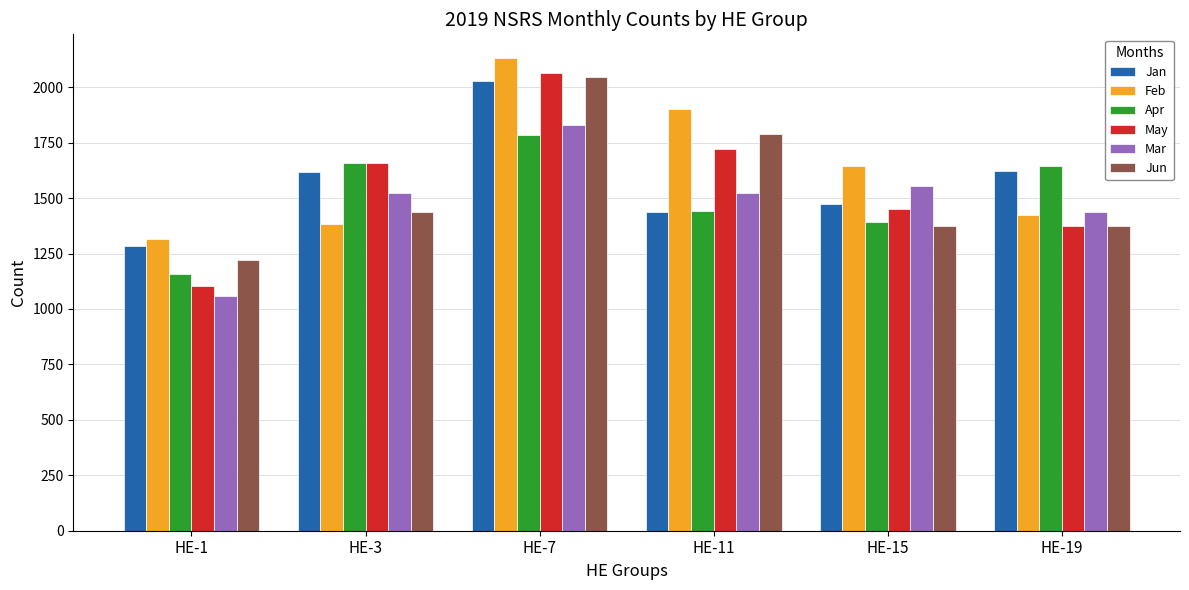

What are all the series names shown in the legend?

Jan, Feb, Apr, May, Mar, Jun